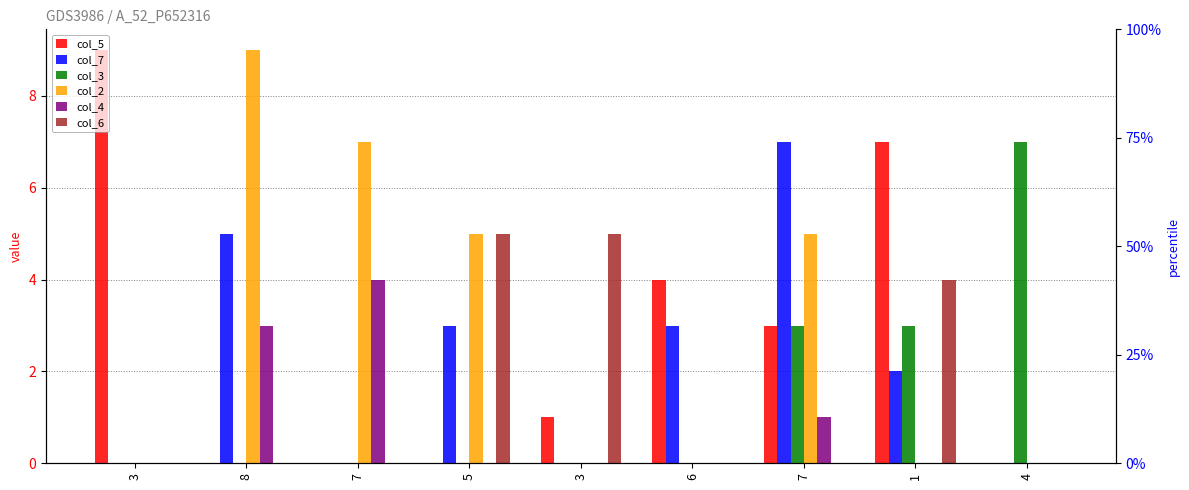

How many values in col_7 are above zero?

5